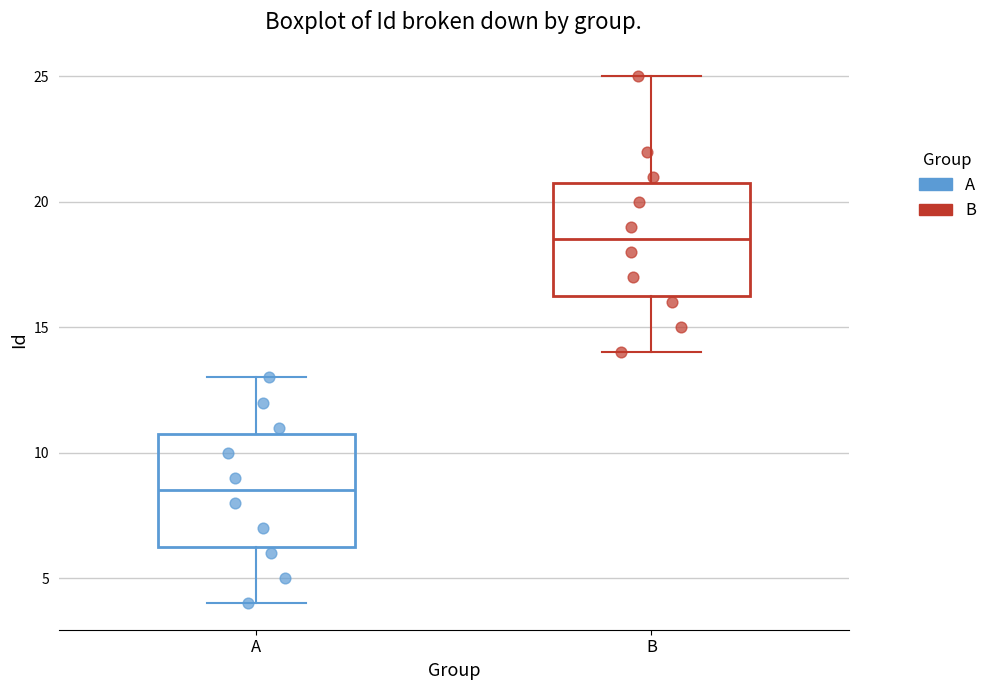

Which box has the lowest median line?

A